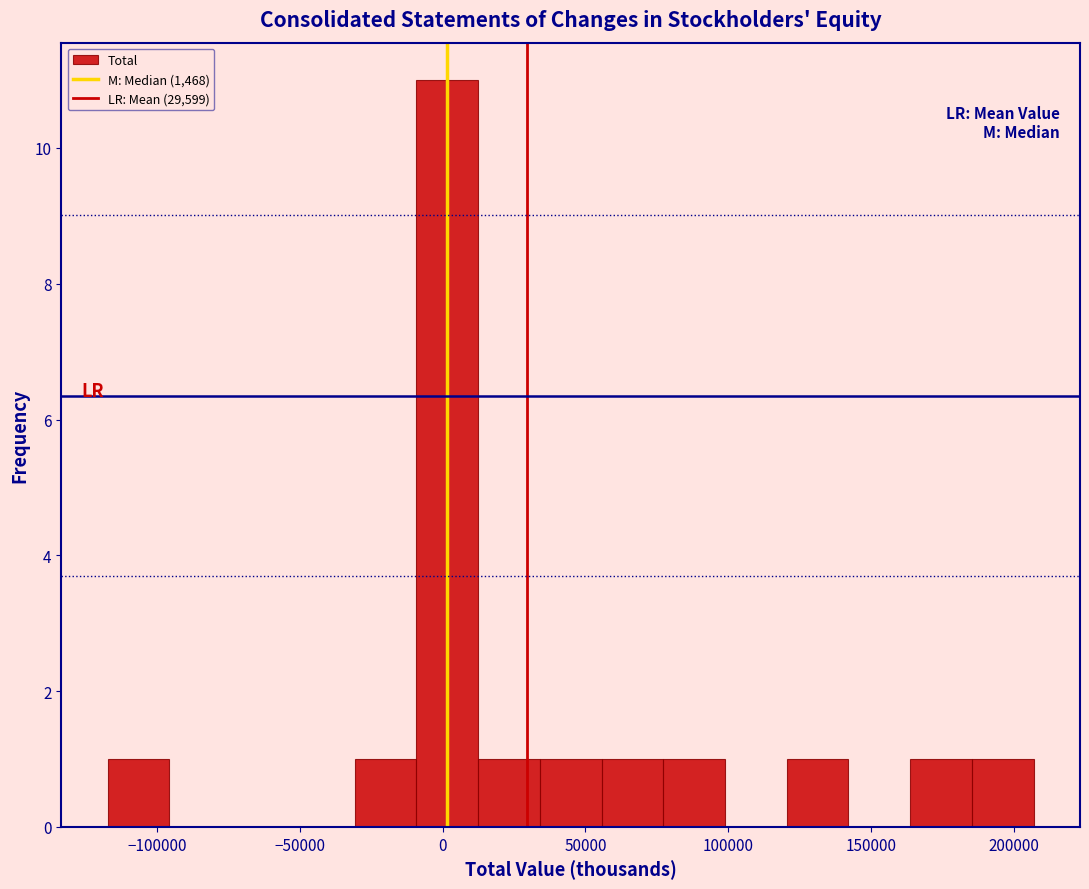

Reading left to right, transcribe this chart: for each bar, give the range it covers on the x-axis and its height. Neither the bar edges nor the heights are printed on the chart, so give them approximately, as read against the axes.

-115000 to -95000: 1
-95000 to -75000: 0
-75000 to -50000: 0
-50000 to -30000: 0
-30000 to -10000: 1
-10000 to 10000: 11
10000 to 35000: 1
35000 to 55000: 1
55000 to 75000: 1
75000 to 100000: 1
100000 to 120000: 0
120000 to 140000: 1
140000 to 165000: 0
165000 to 185000: 1
185000 to 205000: 1